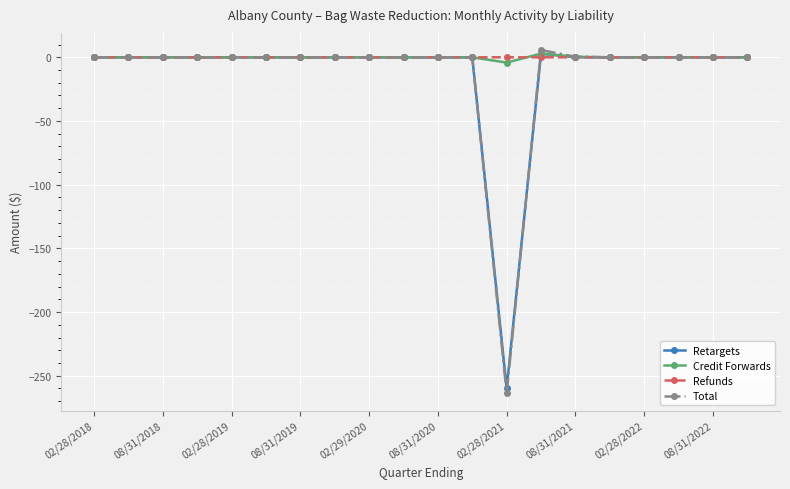

What is the lowest value of the Retargets series?

-259.7